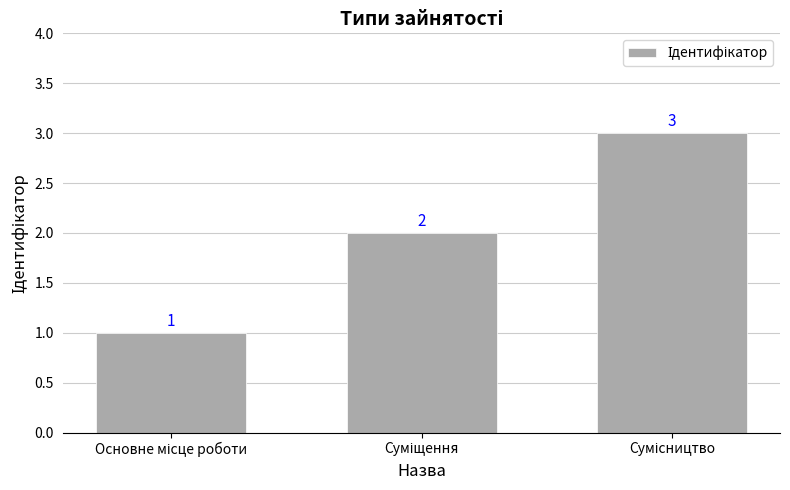

What is the sum of all values?

6